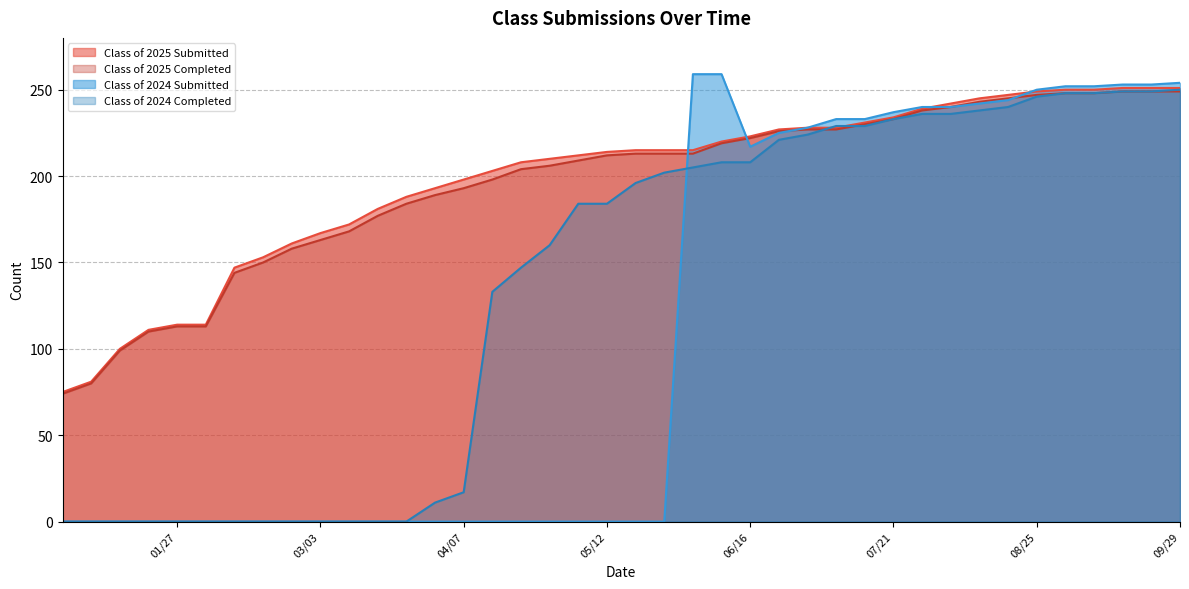

Reading left to right, extract all data points from this chart.

Class of 2025 Submitted: 09/29=251	09/22=251	09/15=251	09/08=250	09/01=250	08/25=249	08/18=247	08/11=245	08/04=242	07/28=239	07/21=234	07/14=231	07/07=228	06/30=228	06/21=227	06/16=223	06/09=220	06/02=215	05/26=215	05/19=215	05/12=214	05/06=212	04/28=210	04/21=208	04/14=203	04/07=198	03/31=193	03/24=188	03/17=181	03/10=172	03/03=167	02/24=161	02/18=153	02/10=147	02/03=114	01/27=114	01/20=111	01/14=100	01/06=81	12/30=75
Class of 2025 Completed: 09/29=249	09/22=249	09/15=249	09/08=248	09/01=248	08/25=247	08/18=245	08/11=243	08/04=240	07/28=238	07/21=233	07/14=230	07/07=227	06/30=227	06/21=226	06/16=222	06/09=219	06/02=213	05/26=213	05/19=213	05/12=212	05/06=209	04/28=206	04/21=204	04/14=198	04/07=193	03/31=189	03/24=184	03/17=177	03/10=168	03/03=163	02/24=158	02/18=150	02/10=144	02/03=113	01/27=113	01/20=110	01/14=99	01/06=80	12/30=74
Class of 2024 Submitted: 09/29=254	09/22=253	09/15=253	09/08=252	09/01=252	08/25=250	08/18=244	08/11=242	08/04=240	07/28=240	07/21=237	07/14=233	07/07=233	06/30=228	06/21=225	06/16=217	06/09=259	06/02=259	05/26=0	05/19=0	05/12=0	05/06=0	04/28=0	04/21=0	04/14=0	04/07=0	03/31=0	03/24=0	03/17=0	03/10=0	03/03=0	02/24=0	02/18=0	02/10=0	02/03=0	01/27=0	01/20=0	01/14=0	01/06=0	12/30=0
Class of 2024 Completed: 09/29=250	09/22=249	09/15=249	09/08=248	09/01=248	08/25=246	08/18=240	08/11=238	08/04=236	07/28=236	07/21=233	07/14=229	07/07=229	06/30=224	06/21=221	06/16=208	06/09=208	06/02=205	05/26=202	05/19=196	05/12=184	05/06=184	04/28=160	04/21=147	04/14=133	04/07=17	03/31=11	03/24=0	03/17=0	03/10=0	03/03=0	02/24=0	02/18=0	02/10=0	02/03=0	01/27=0	01/20=0	01/14=0	01/06=0	12/30=0